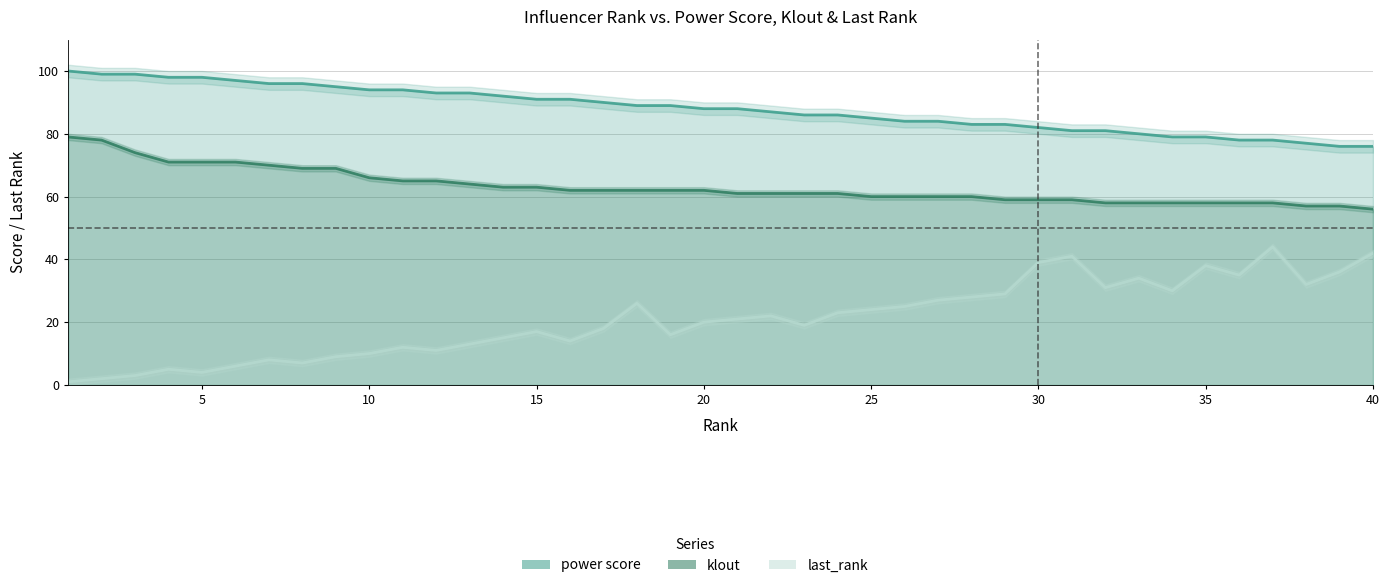

Reading right to left, extract all data points from this chart.

power score: 76	76	77	78	78	79	79	80	81	81	82	83	83	84	84	85	86	86	87	88	88	89	89	90	91	91	92	93	93	94	94	95	96	96	97	98	98	99	99	100
klout: 56	57	57	58	58	58	58	58	58	59	59	59	60	60	60	60	61	61	61	61	62	62	62	62	62	63	63	64	65	65	66	69	69	70	71	71	71	74	78	79
last_rank: 42	36	32	44	35	38	30	34	31	41	39	29	28	27	25	24	23	19	22	21	20	16	26	18	14	17	15	13	11	12	10	9	7	8	6	4	5	3	2	1